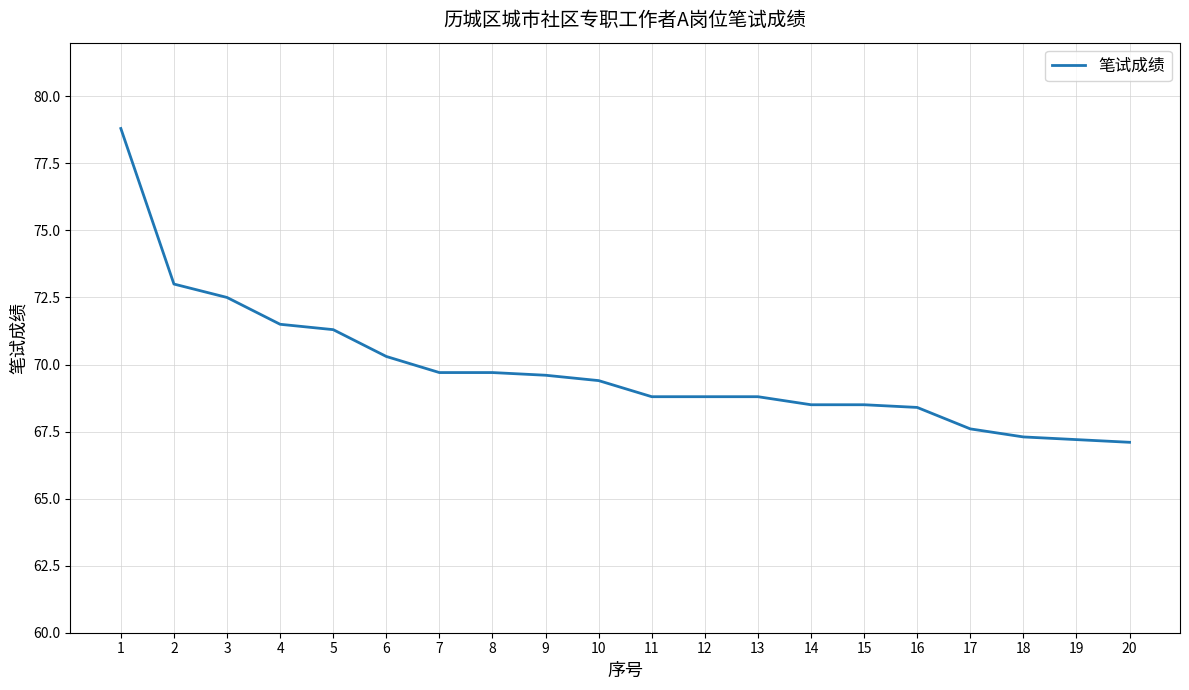

Is it true that the value at 18 is 67.3?

True